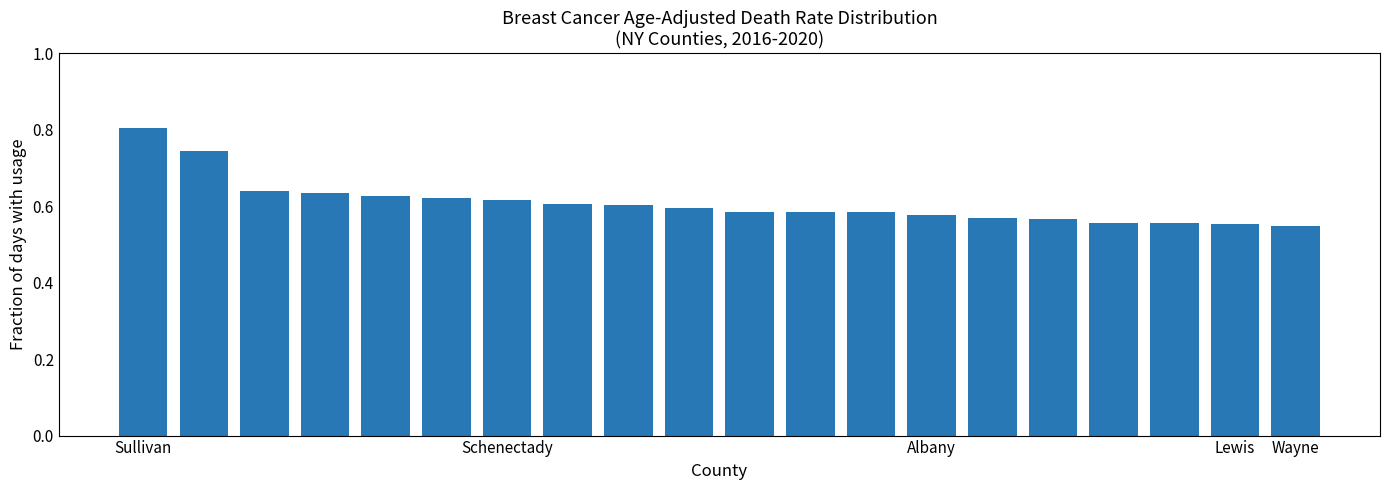

How many values are between 0 and 1?

20